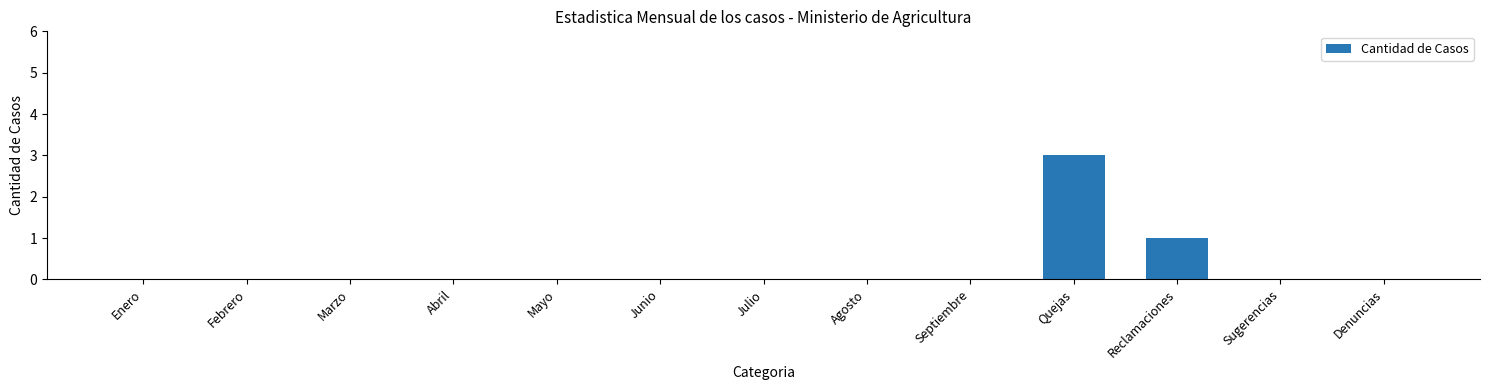

Reading right to left, transcribe all the data shown in this chart.

Denuncias=0	Sugerencias=0	Reclamaciones=1	Quejas=3	Septiembre=0	Agosto=0	Julio=0	Junio=0	Mayo=0	Abril=0	Marzo=0	Febrero=0	Enero=0